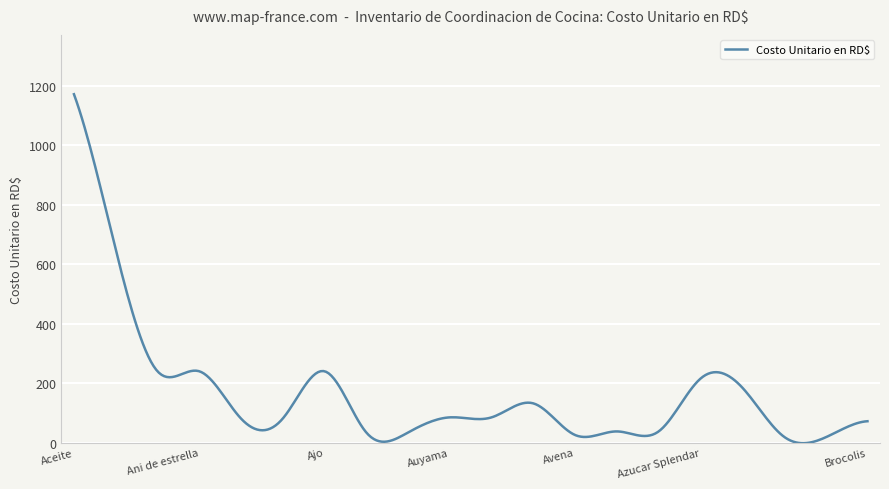

What is the minimum value shown in the chart?

-1.9